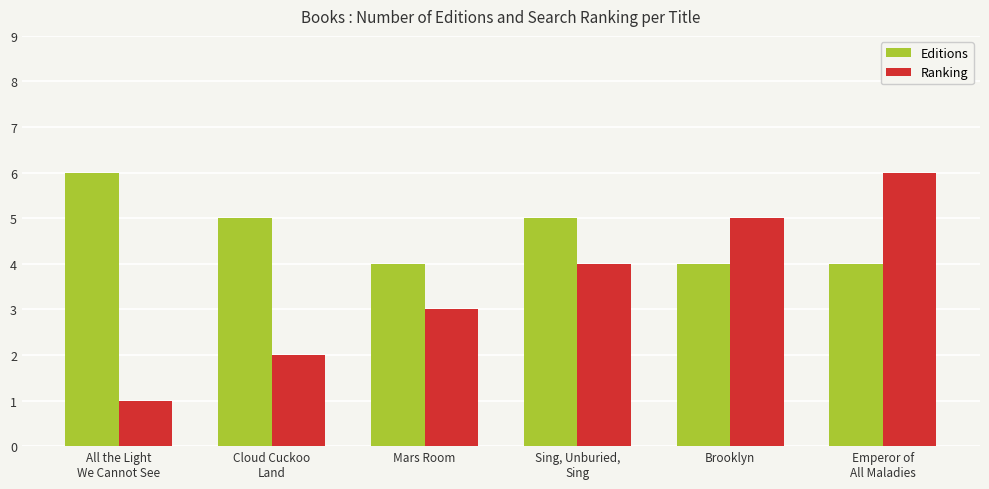

Between Cloud Cuckoo
Land and Brooklyn, which series saw the biggest shift?

Ranking